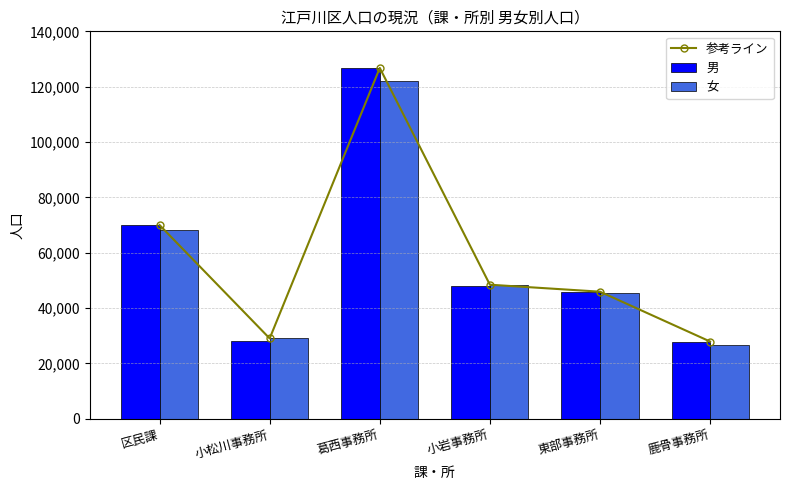

Are the bars horizontal?

No